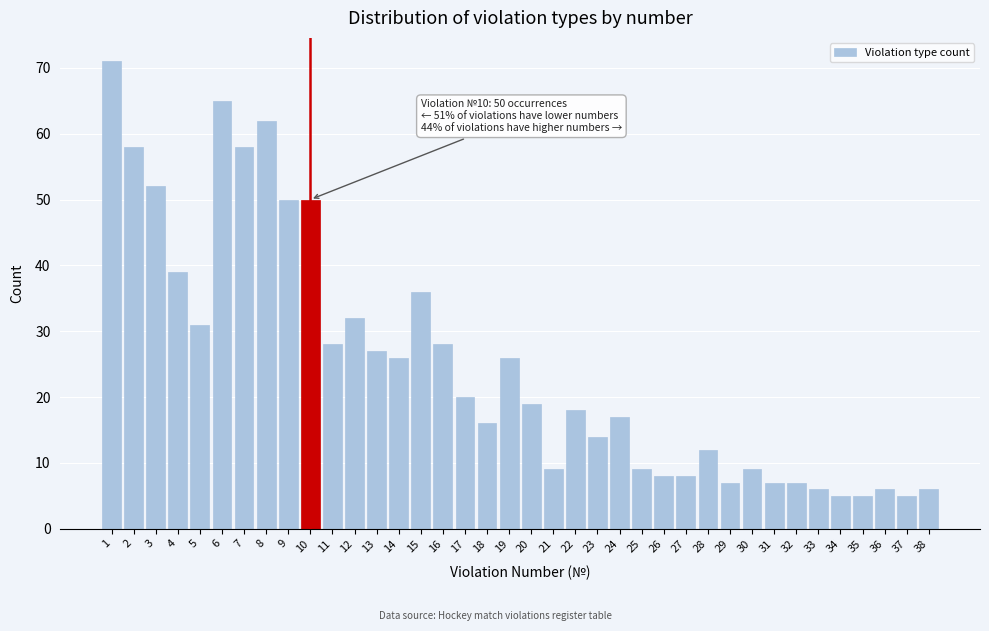

True or false: the data shows 22 at 4.

False